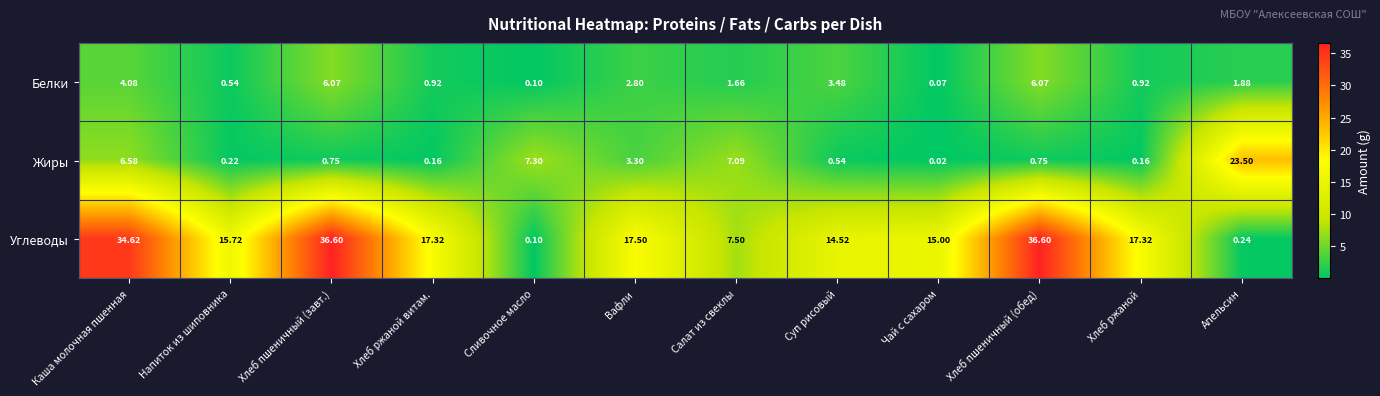

At which category does the chart reach its minimum across all series?

Чай с сахаром